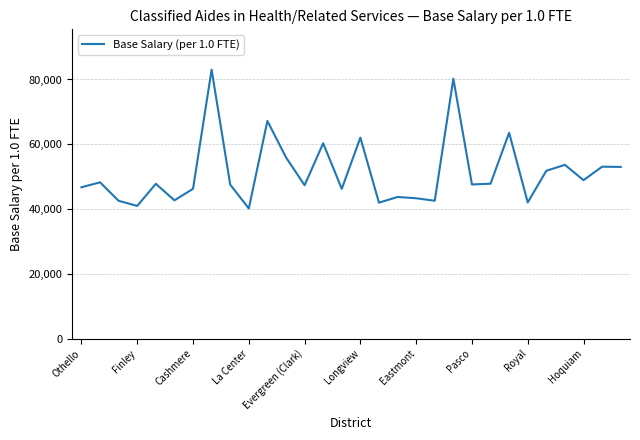

What is the smallest value displayed?

40177